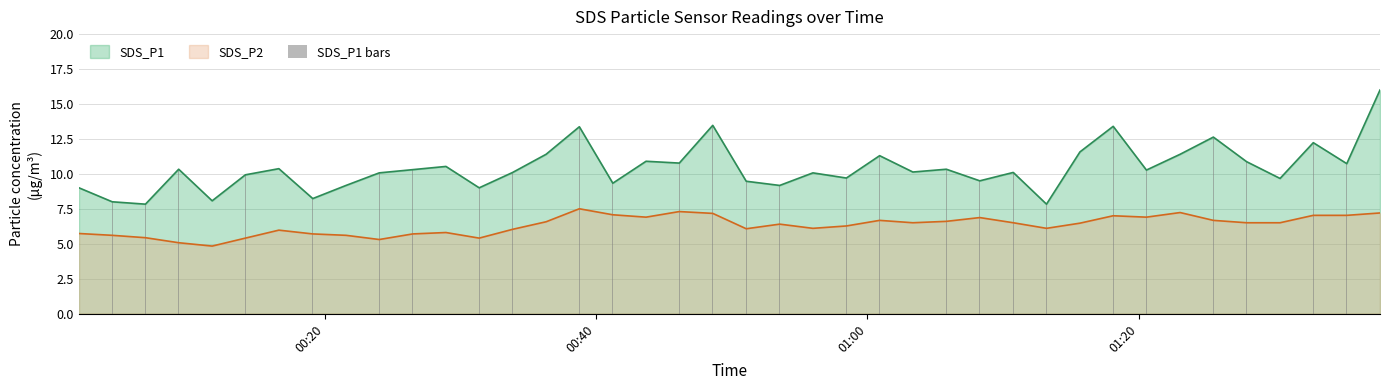

True or false: SDS_P2 and SDS_P1 cross at least once.

False